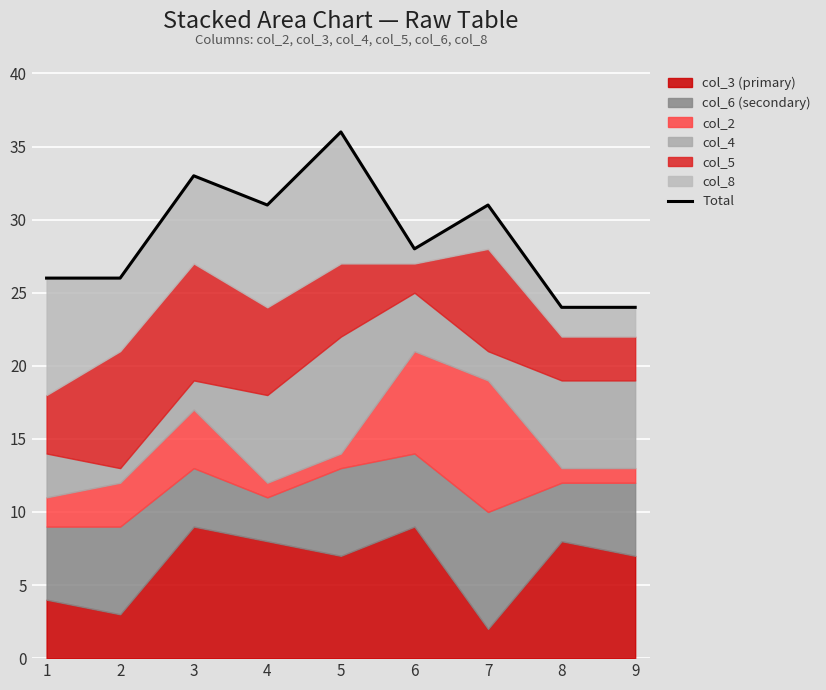

How many interior local peaks (higher than both neighbors) does the data have?

3